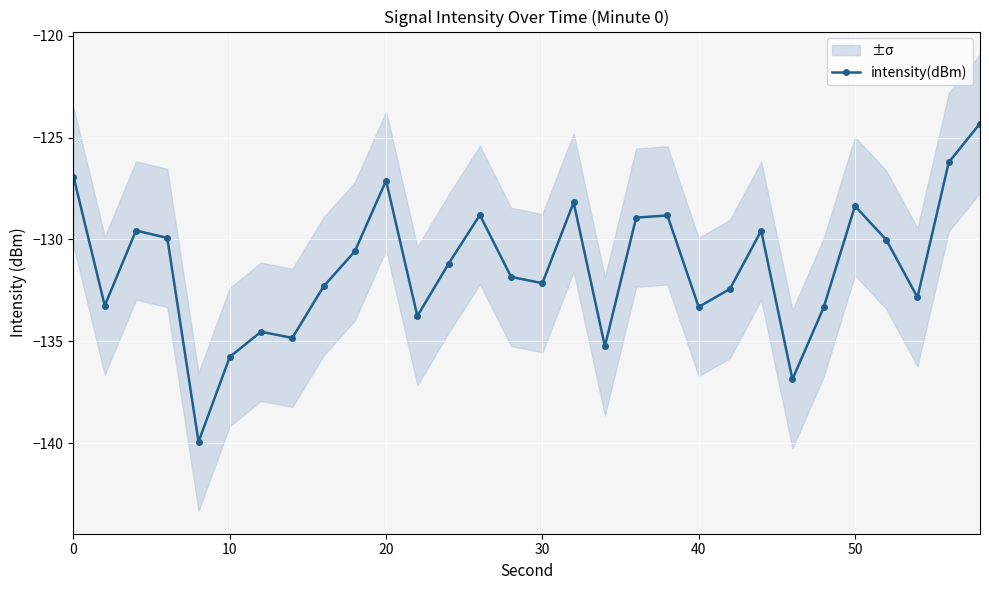

True or false: intensity(dBm) has more than 1 points higher than both neighbors.

True